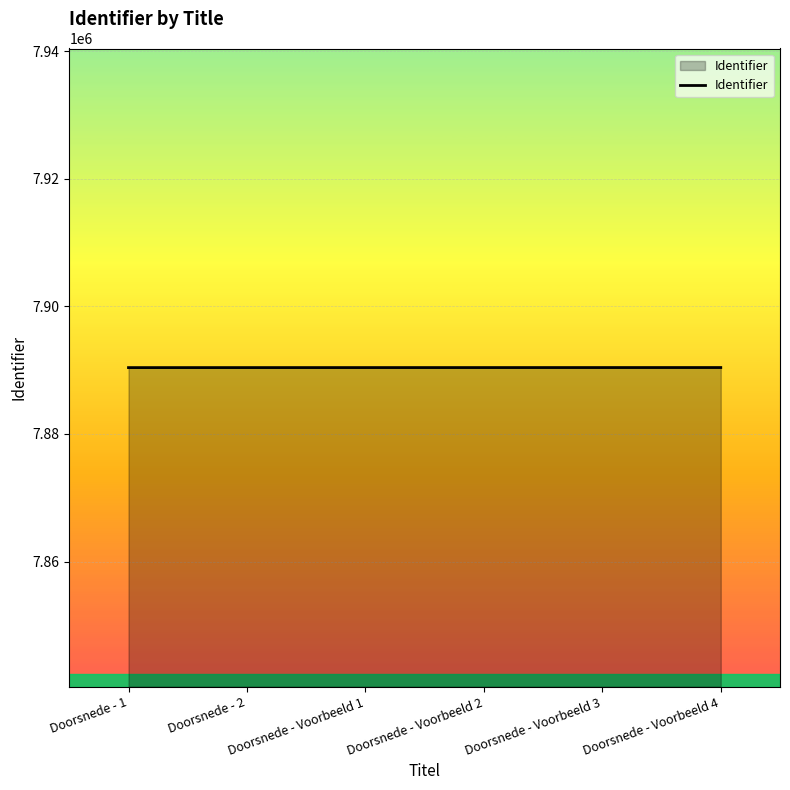

The value at Doorsnede - 1 is 5265218. True or false?

False